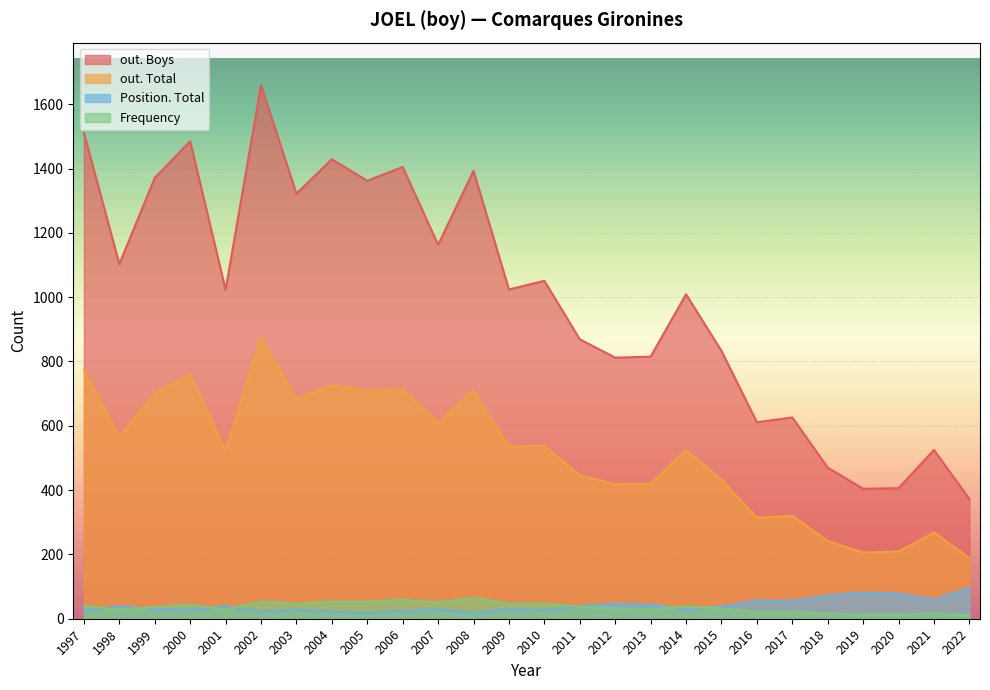

What is the approximate value of out. Boys at 2017?

626